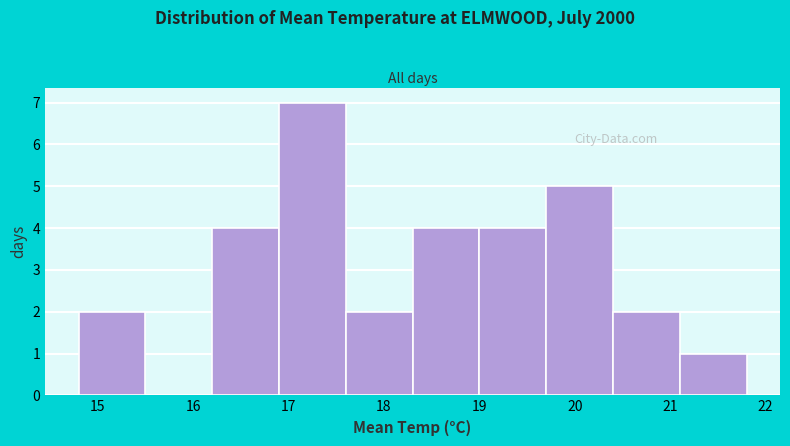

What is the height of the bar covering 16.9 to 17.6 on the x-axis? The values are not printed on the chart, so give them approximately, as read against the axis.

7